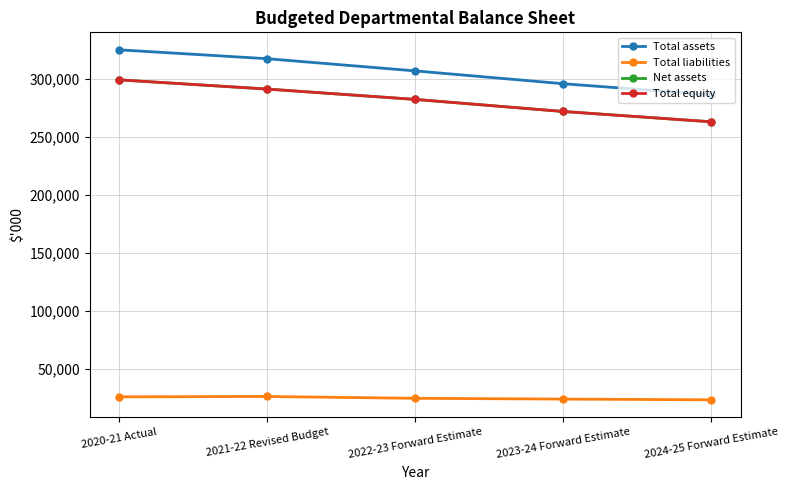

What is the maximum value for Net assets?

299185